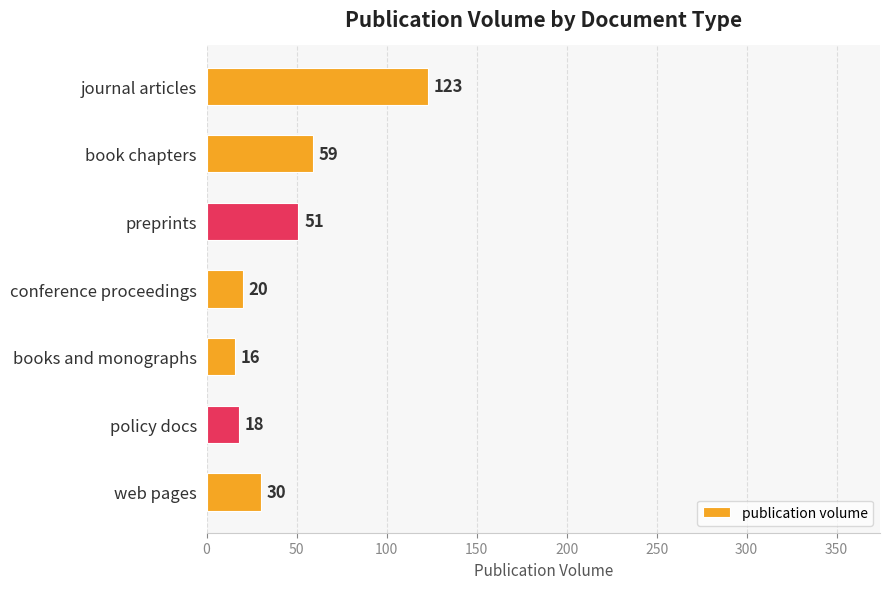

Which label corresponds to the smallest value in the chart?

books and monographs